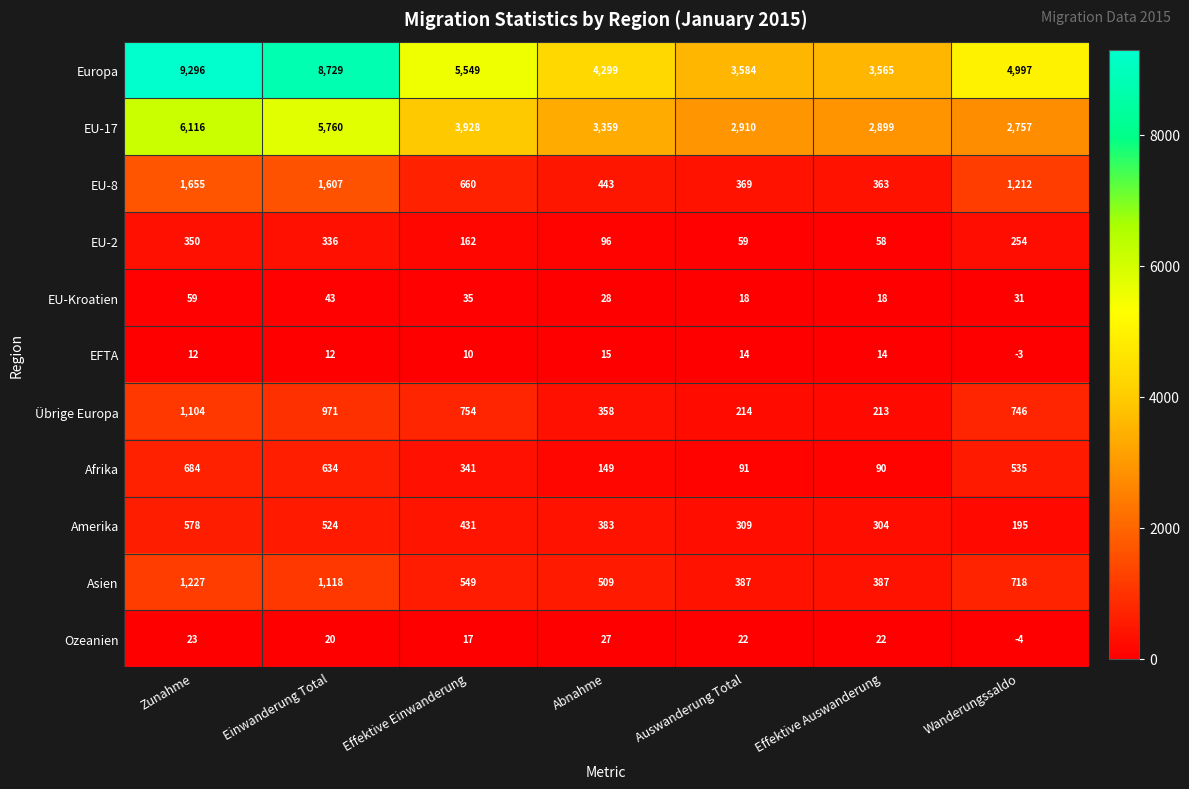

True or false: Übrige Europa has a value of 214 at Auswanderung Total.

True